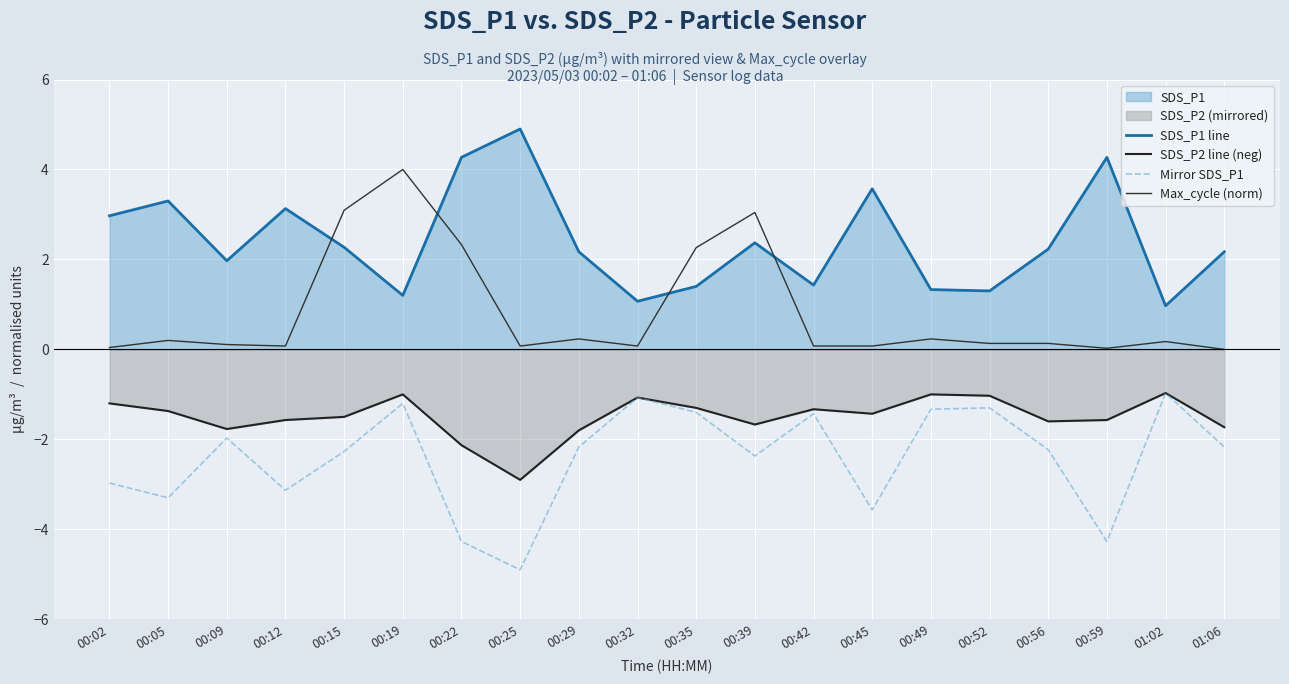

How many lines are shown in the chart?

4